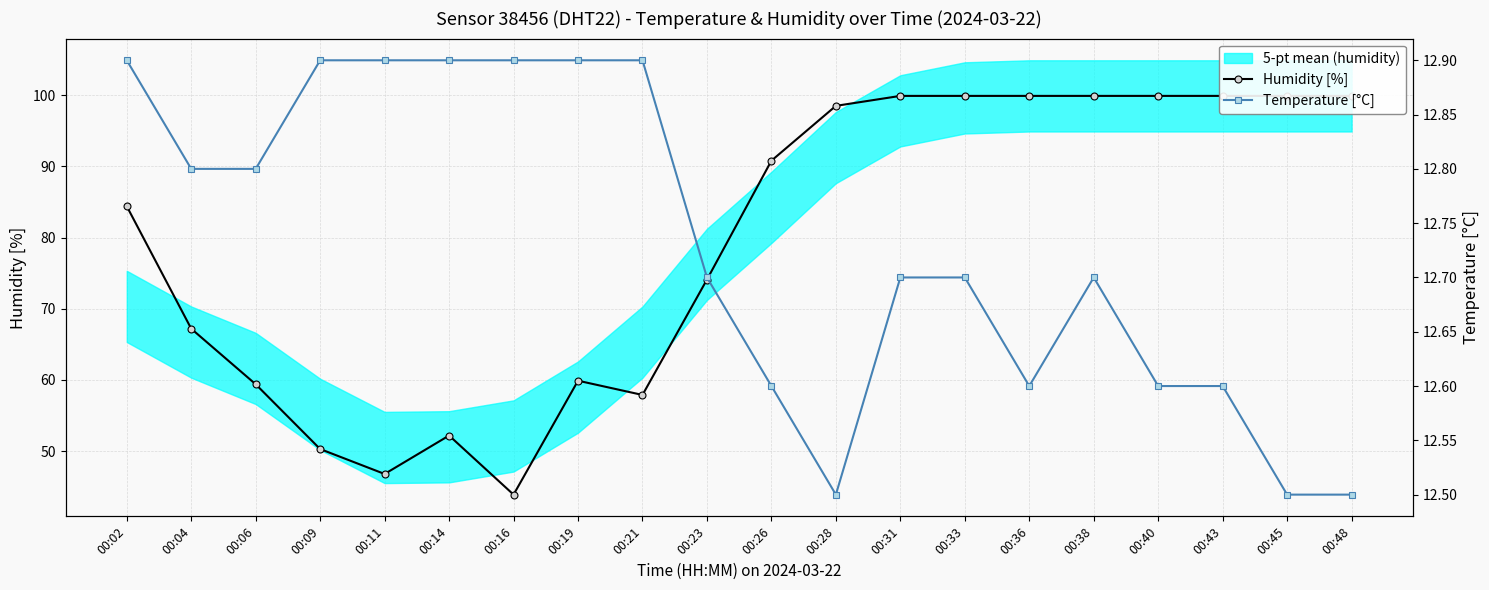

What is the average value of the Temperature [°C] series?

12.7